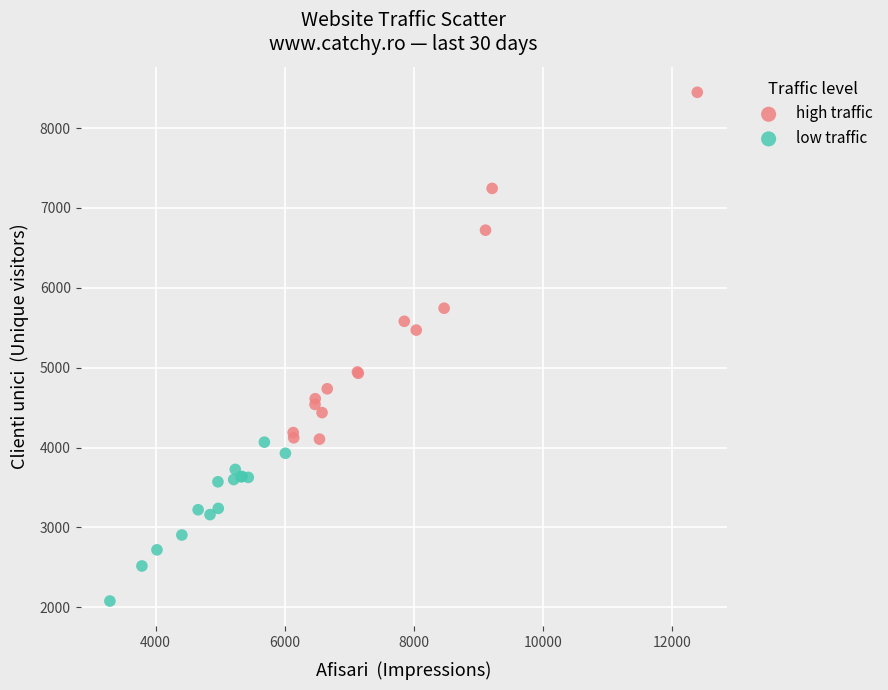

Which series has the widest spread of Y values?

high traffic